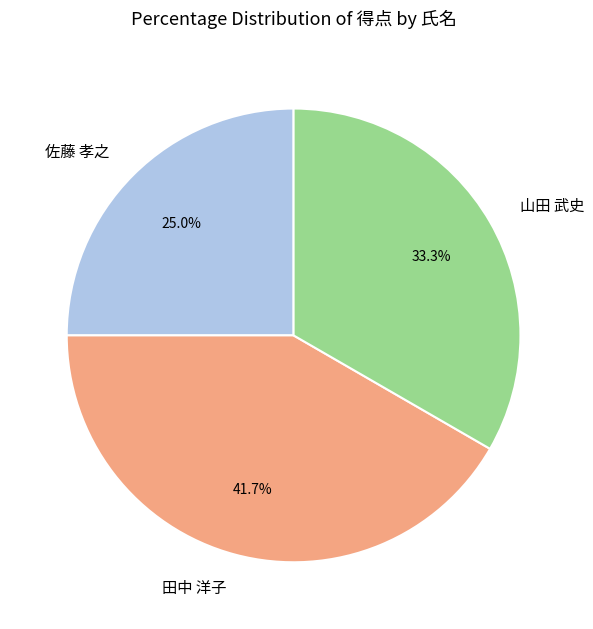

Is 山田 武史 the majority of the pie?

No